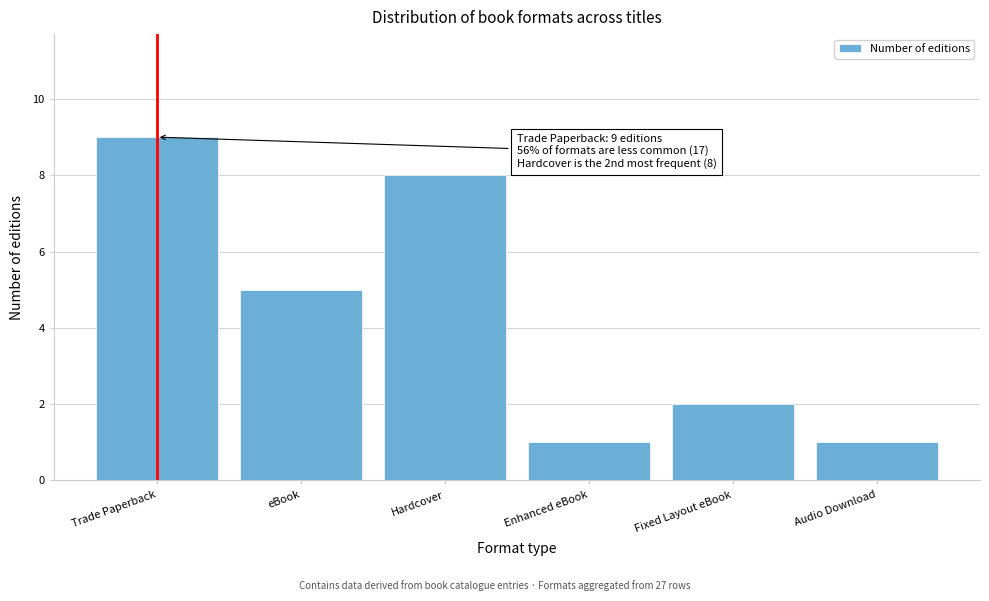

Reading left to right, list all the values displayed in this chart.

Trade Paperback=9	eBook=5	Hardcover=8	Enhanced eBook=1	Fixed Layout eBook=2	Audio Download=1